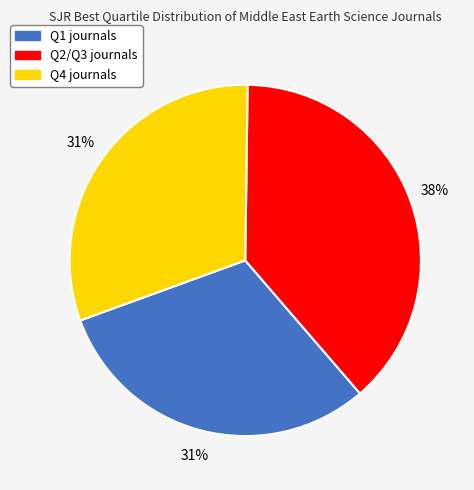

Count the number of slices in the pie.

3